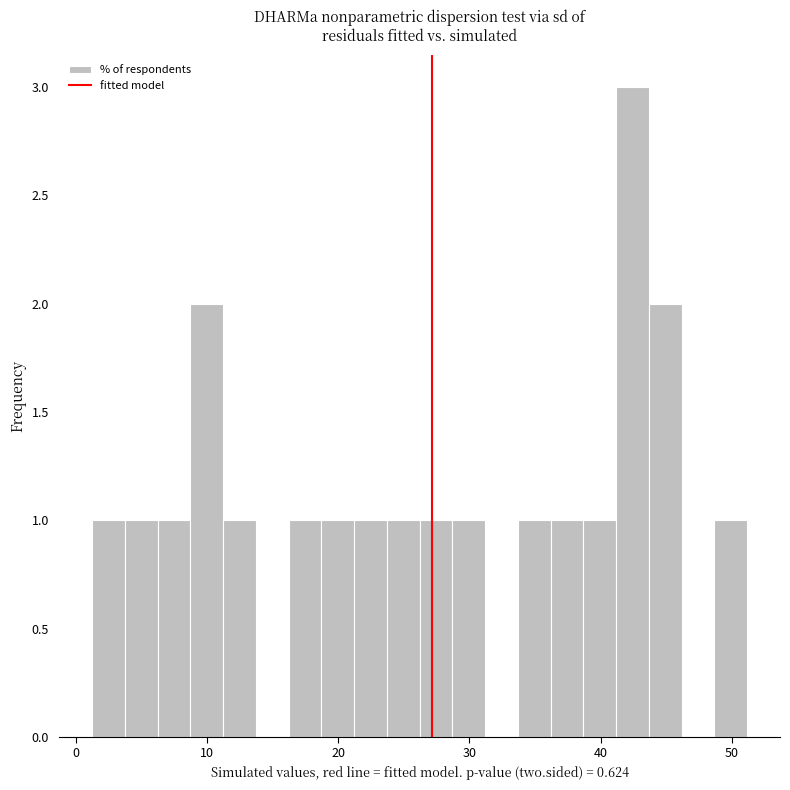

Read against the x-axis, roughly where is the centre of the tallest bar?

42